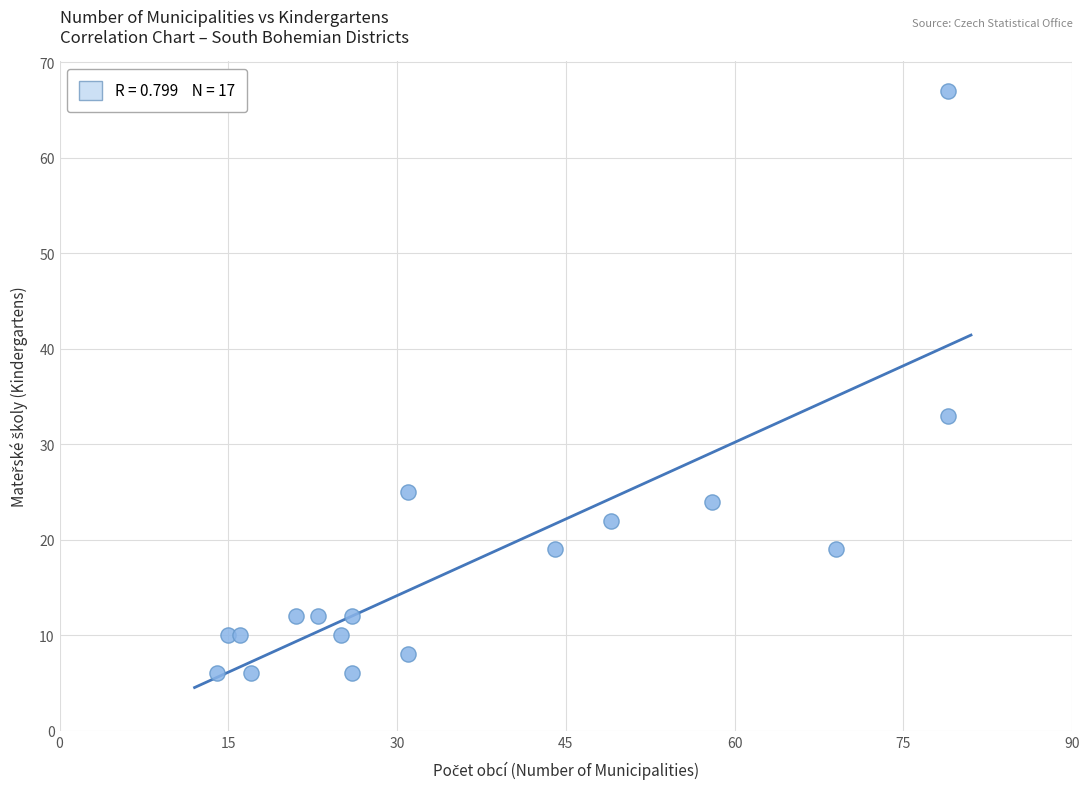

What Y value in the scatter plot is closest to 36?

33